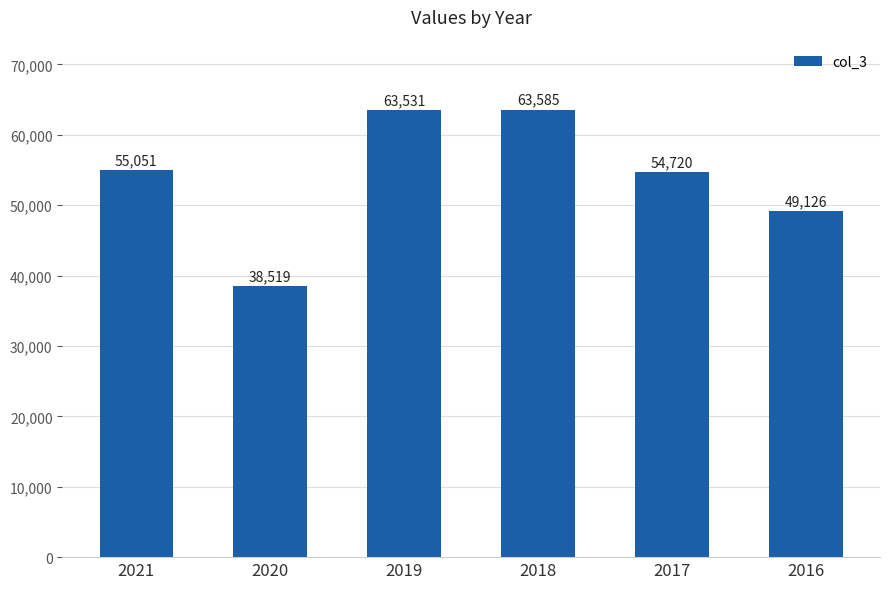

Rank the categories by value from lowest to highest.

2020, 2016, 2017, 2021, 2019, 2018